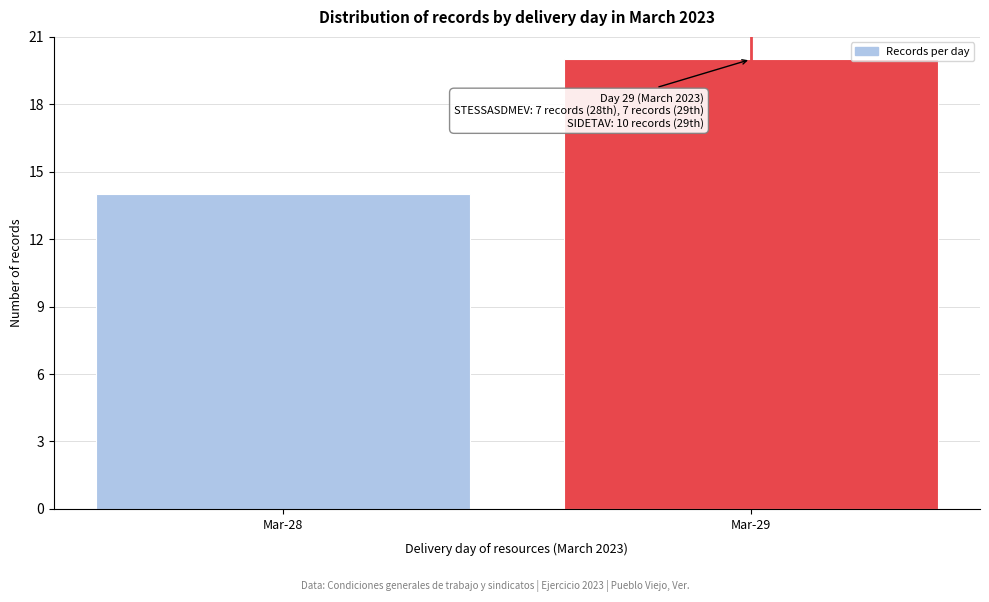

Reading right to left, list all the values displayed in this chart.

20	14